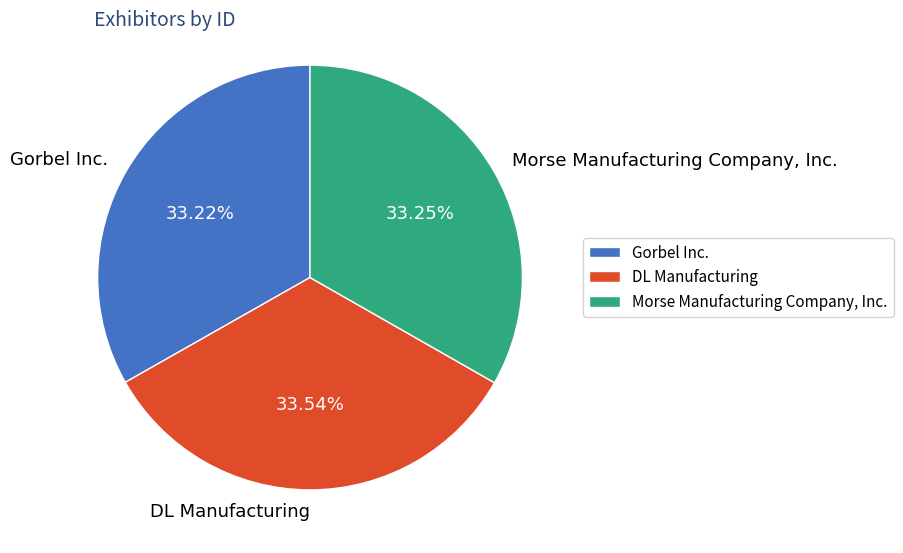

How many segments does this pie chart have?

3